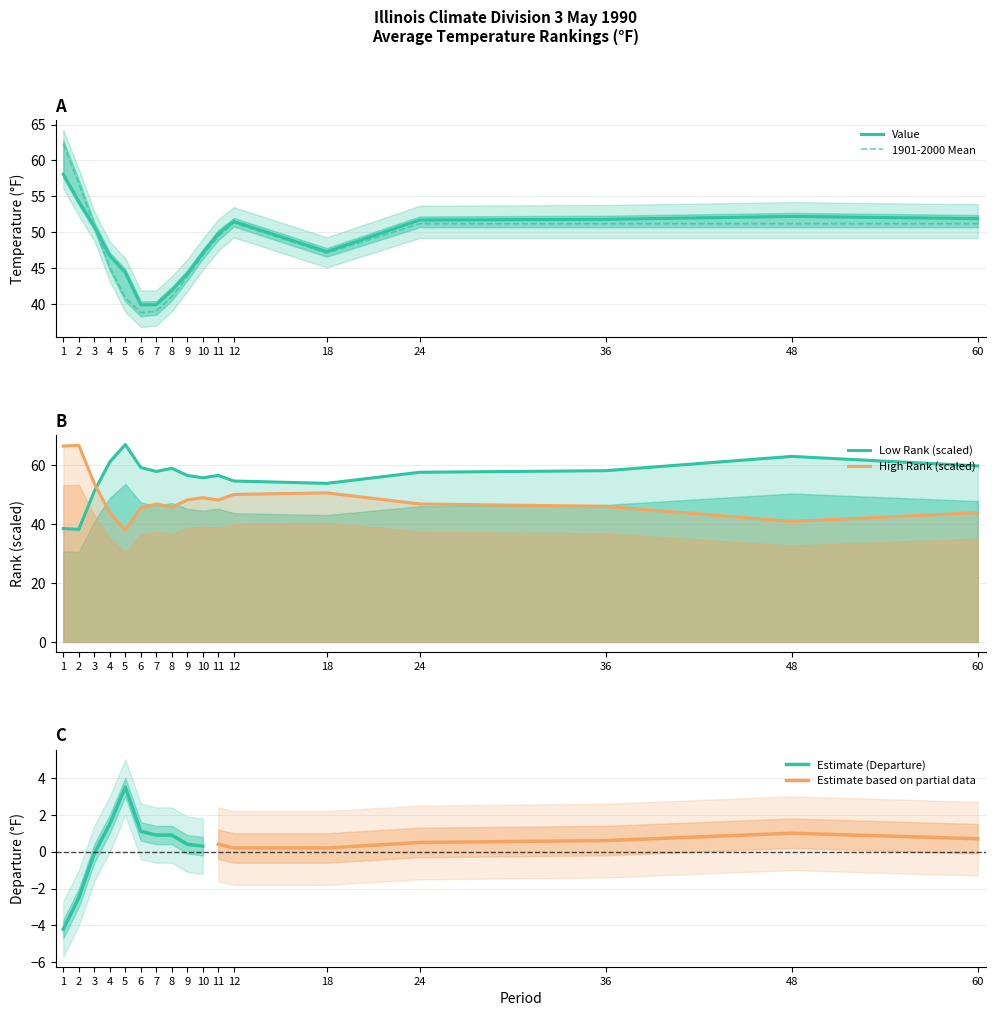

How many intersections are there between 1901-2000 Mean and Low Rank?

1